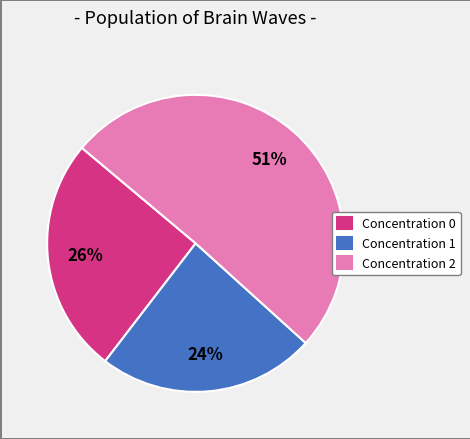

Rank the categories by value from lowest to highest.

Concentration 1, Concentration 0, Concentration 2